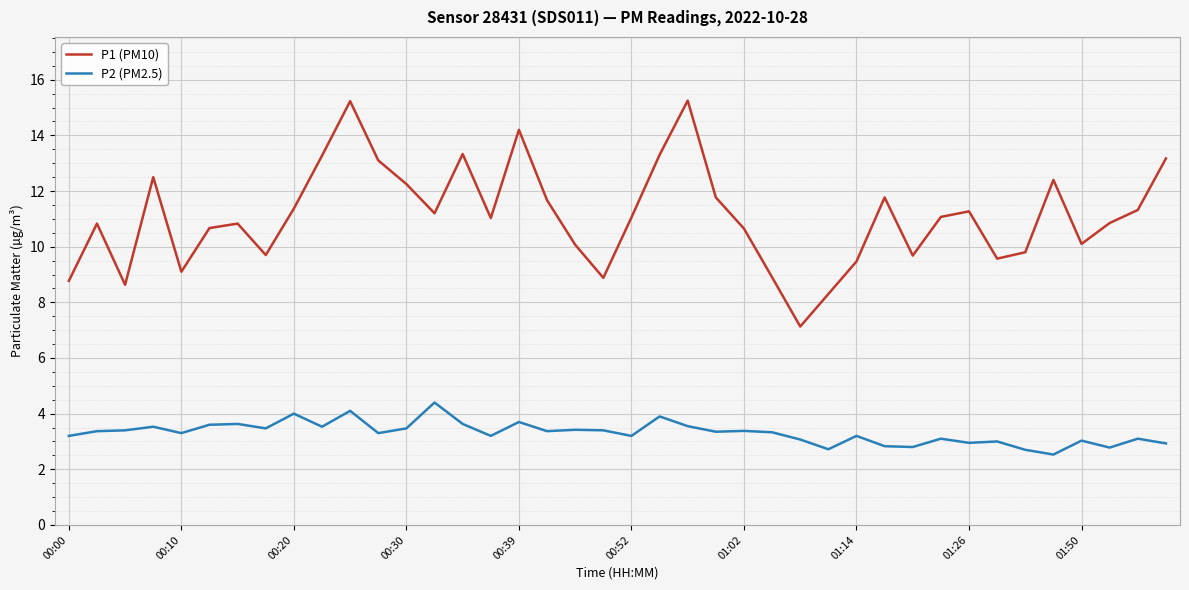

Which series has the largest total across all categories?

P1 (PM10)